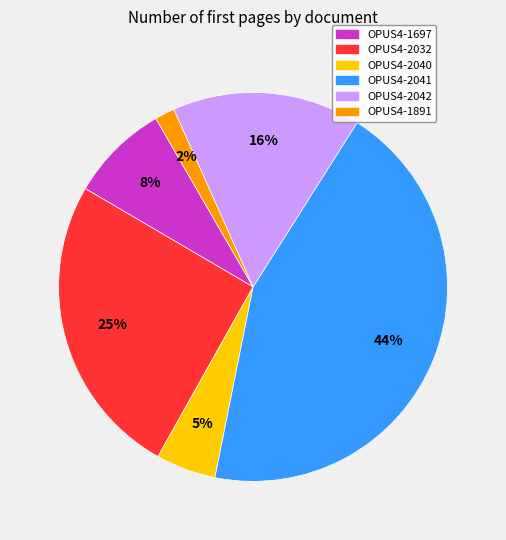

The OPUS4-1697 slice represents 8% of the pie. True or false?

True